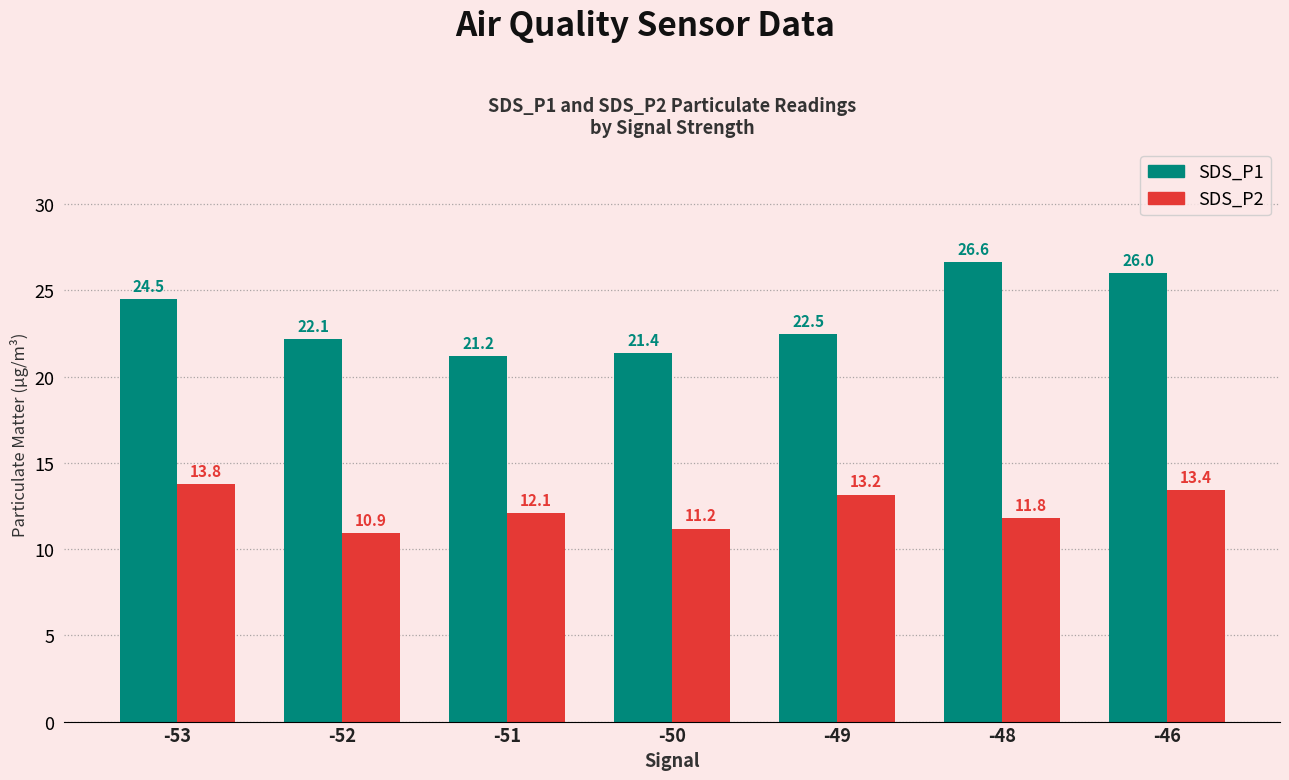

Count the number of data series in this chart.

2